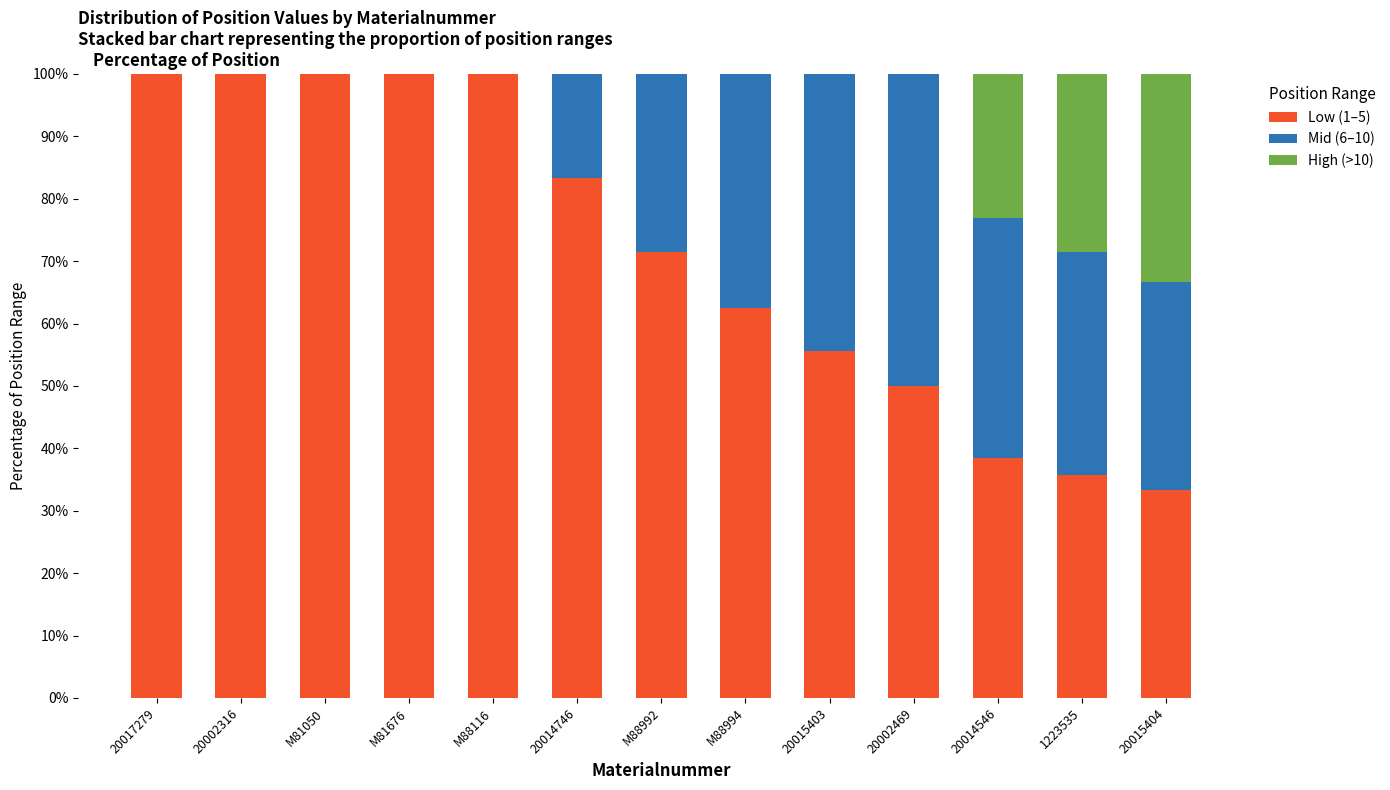

True or false: Low (1–5) has a value of 136.4 at M81676.

False